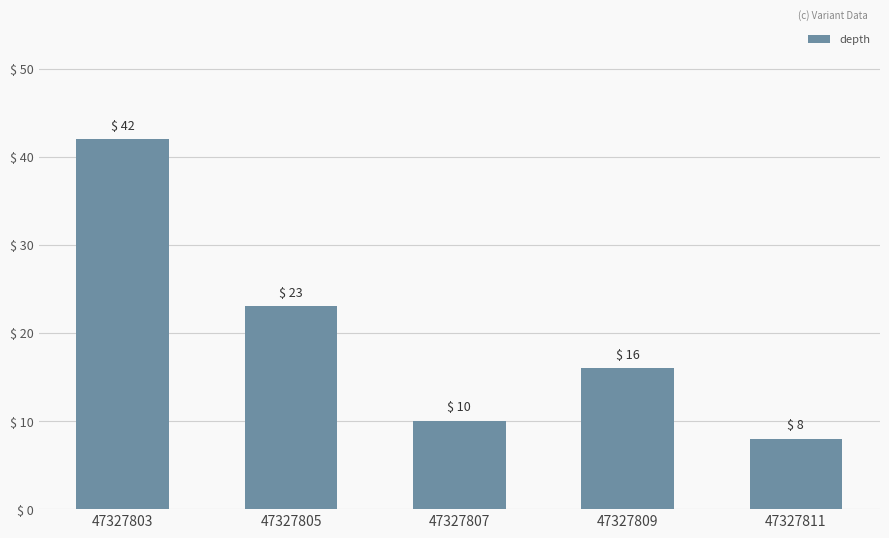

How many distinct data groups are displayed?

1